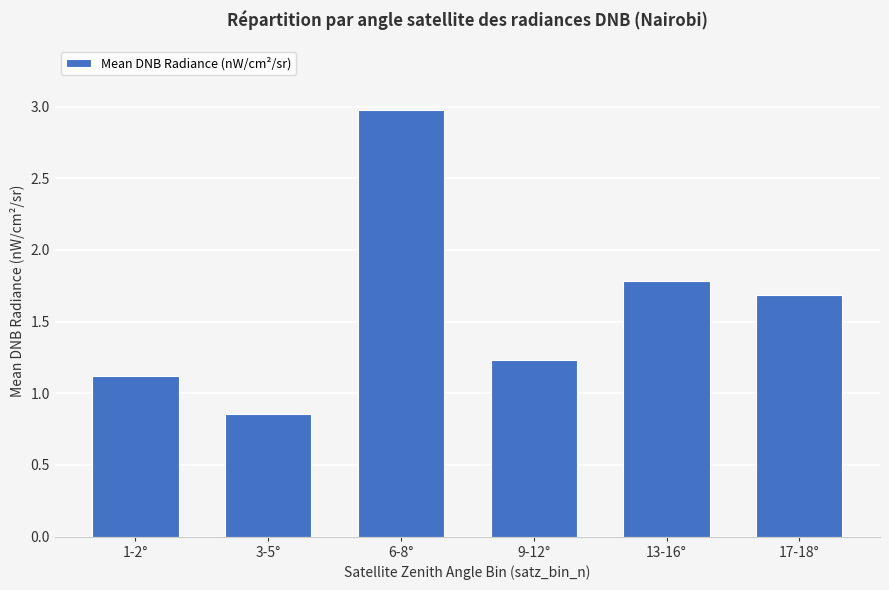

At which category does the chart reach its peak across all series?

6-8°